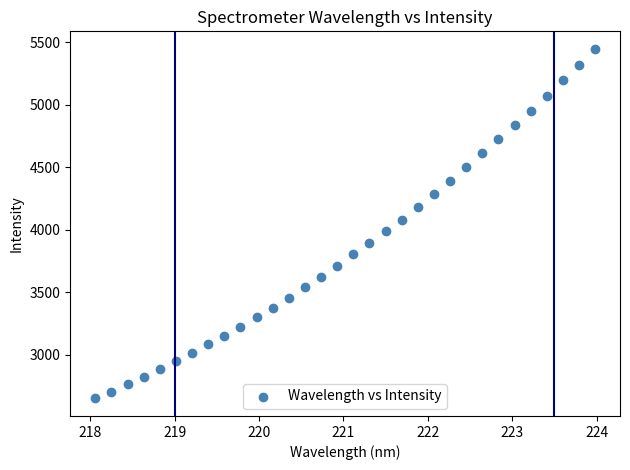

What is the range of X values (max minus min)?

5.9